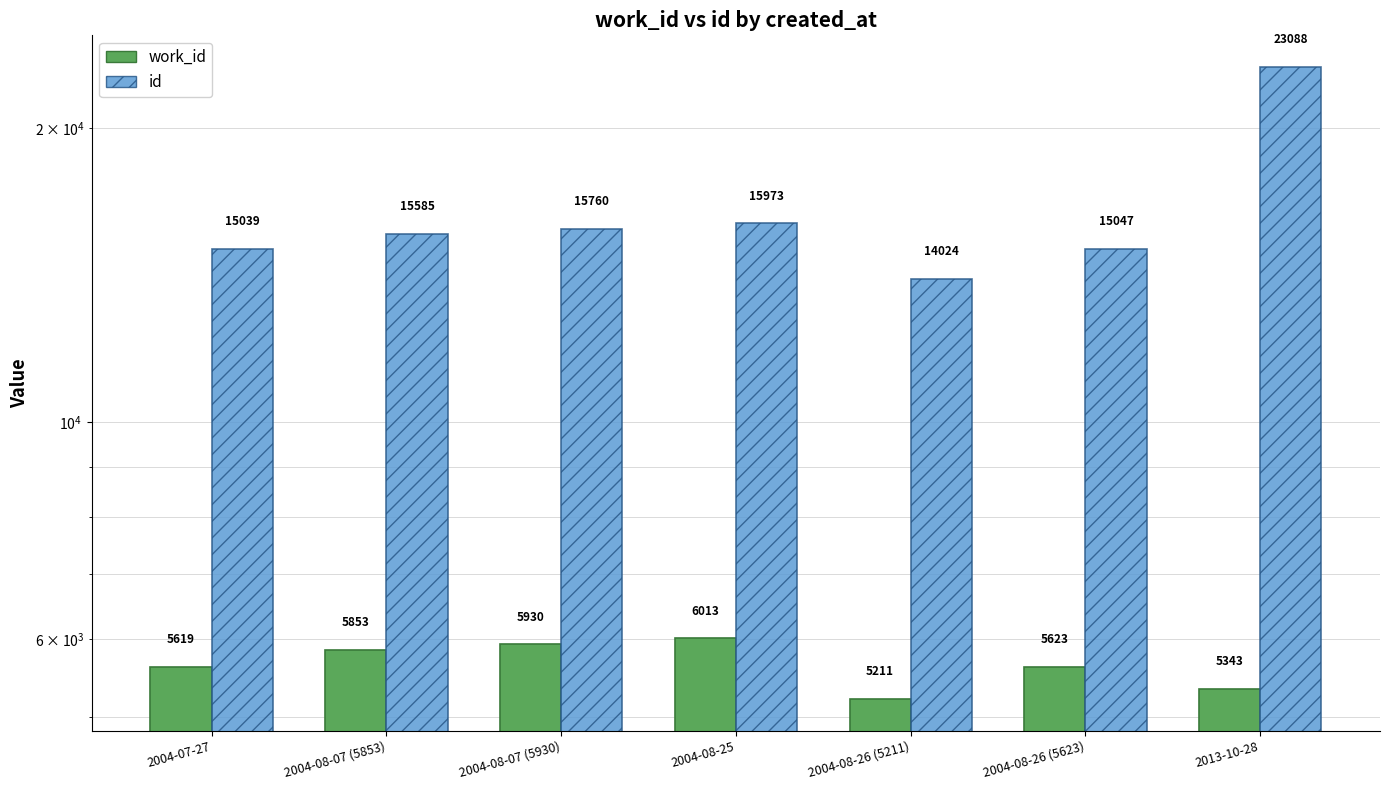

What is the difference between the maximum and minimum values in the work_id series?

802